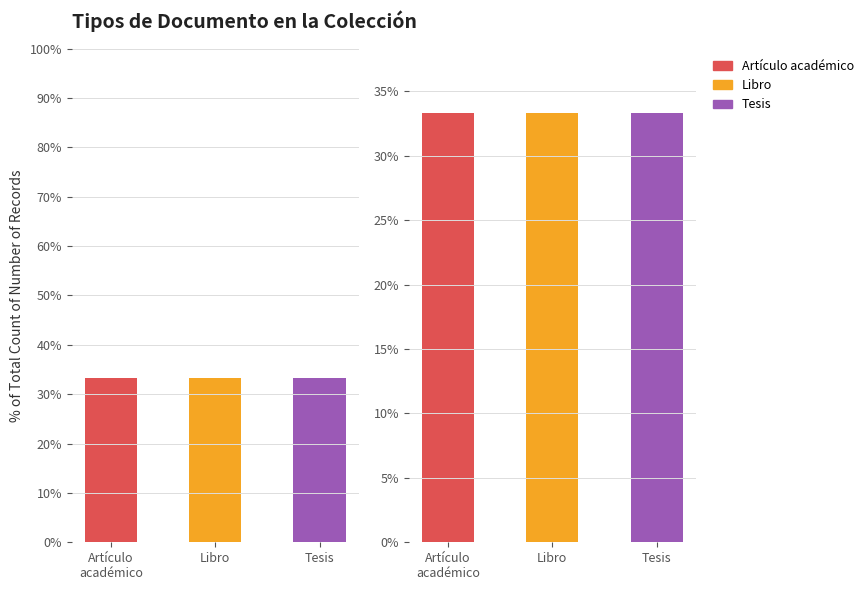

At which label is Artículo académico closest to 1?

Libro